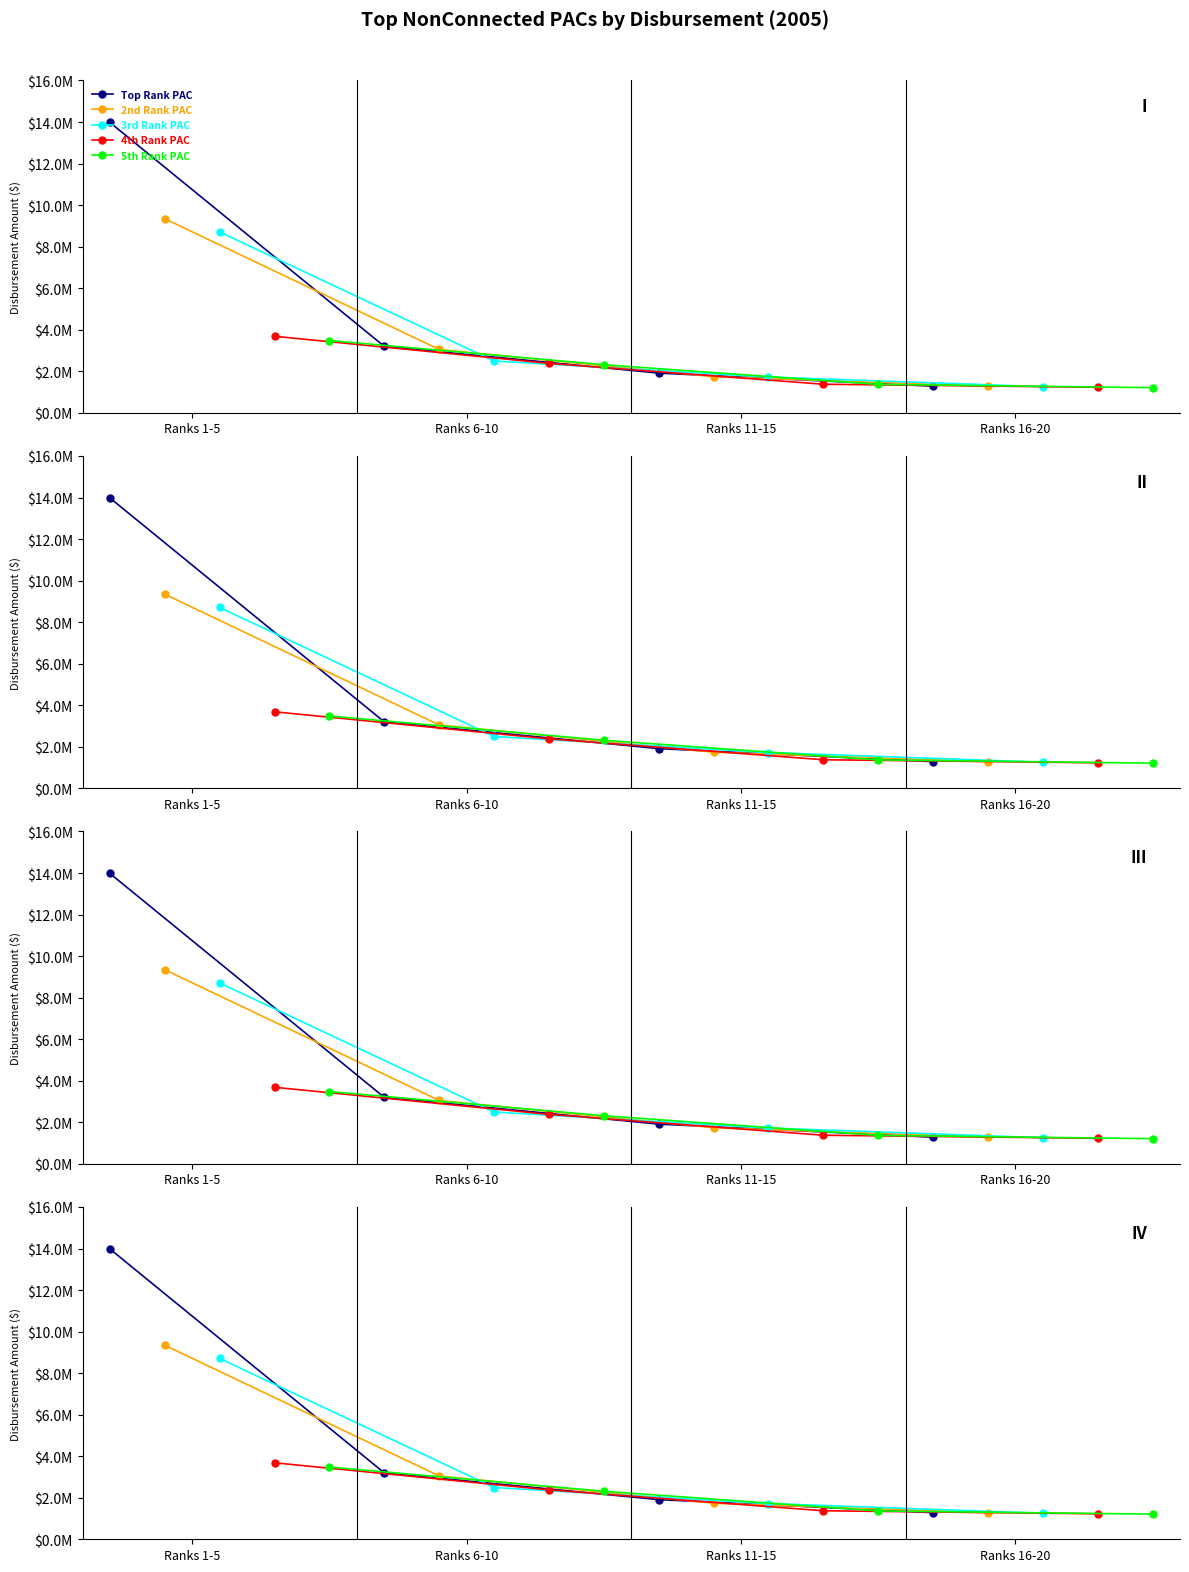

List the labels in order of 4th Rank PAC value, largest first.

Ranks 1-5, Ranks 6-10, Ranks 11-15, Ranks 16-20